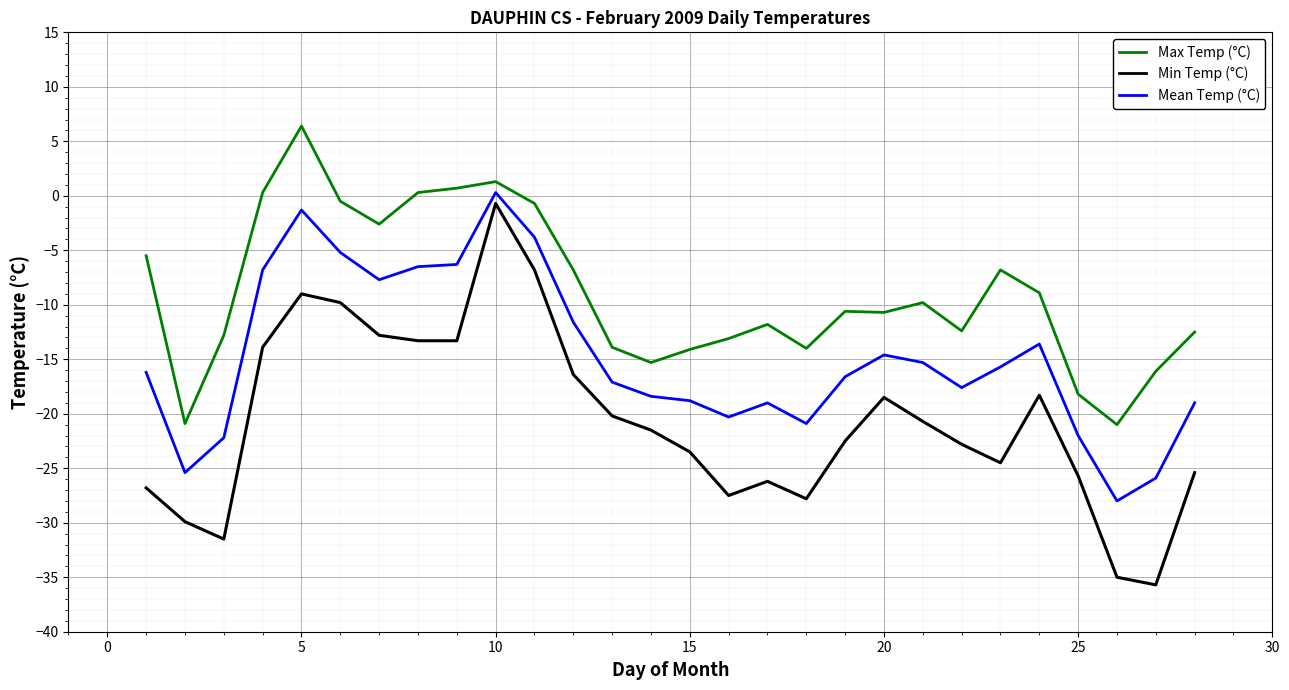

Which series has the largest total across all categories?

Max Temp (°C)